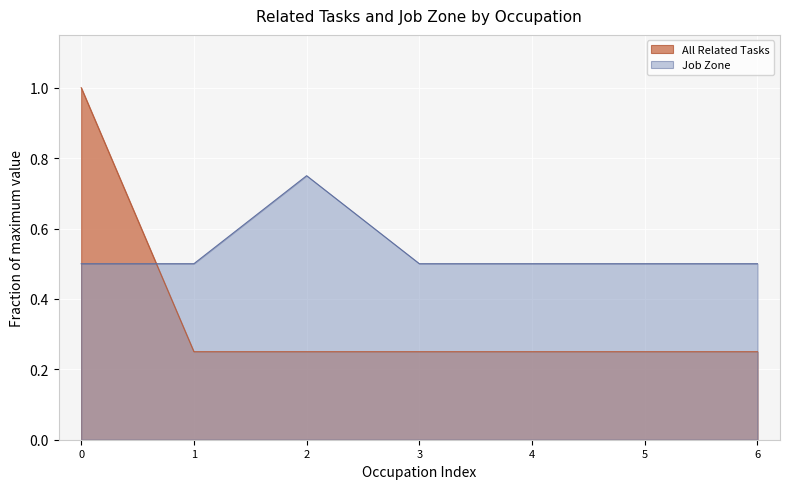

The value of Job Zone at 2 is 0.2. True or false?

False